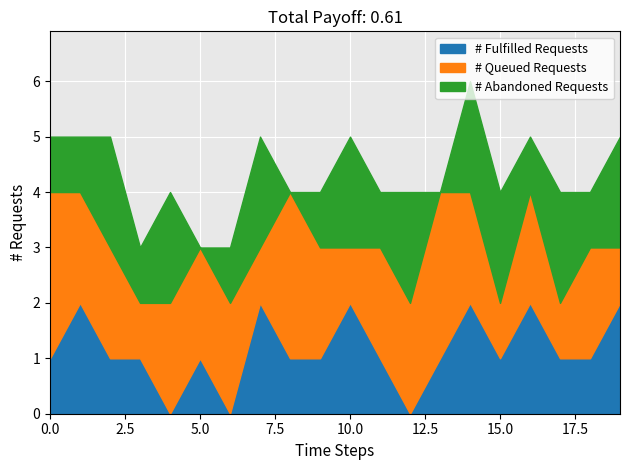

How many intersections are there between # Queued Requests and # Fulfilled Requests?

5